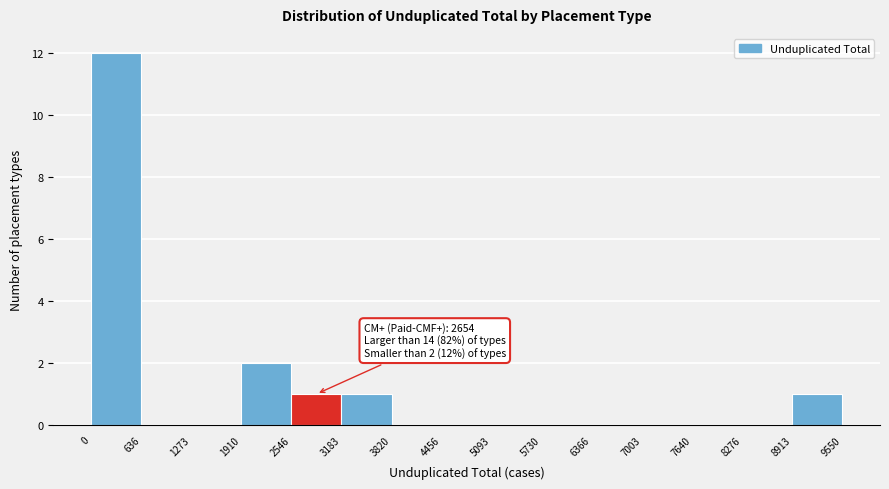

Over which range of the x-axis is the bar tallest?

0 to 636